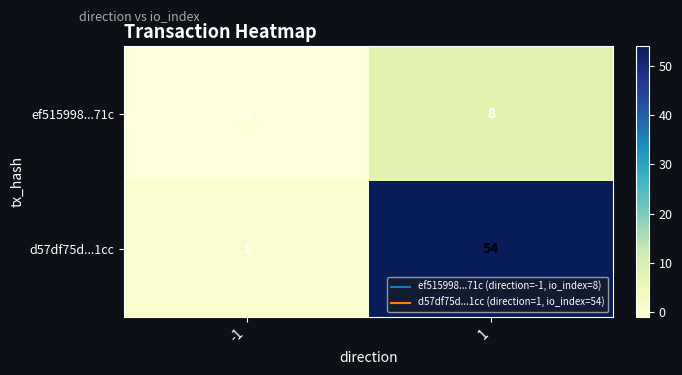

What is the smallest value displayed?

-1